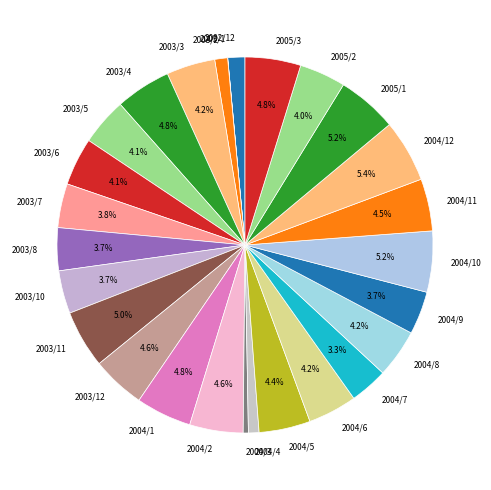

Does any single category account for the majority?

No